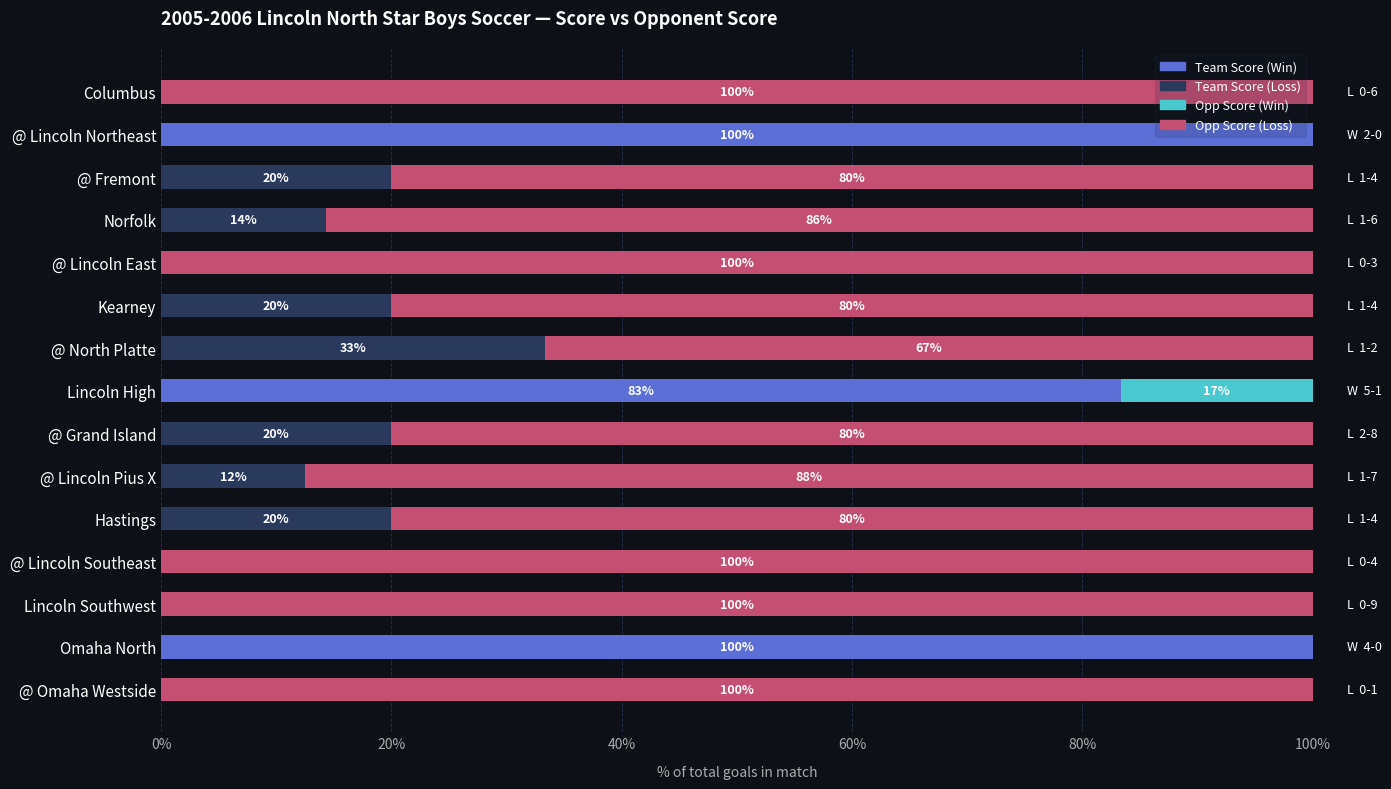

What is the total value across all series at Norfolk?

100.0